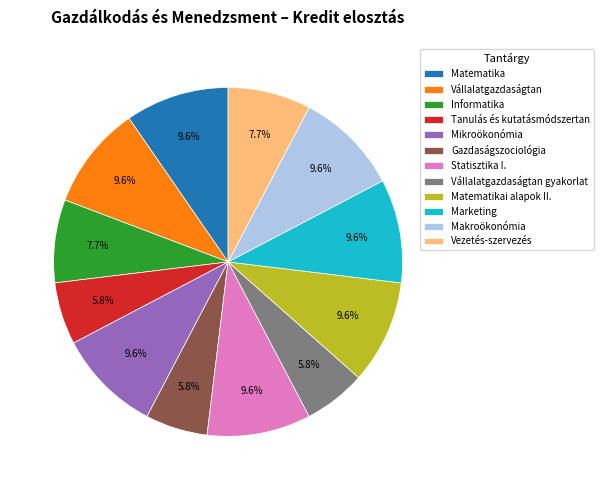

The Vállalatgazdaságtan slice represents 19% of the pie. True or false?

False